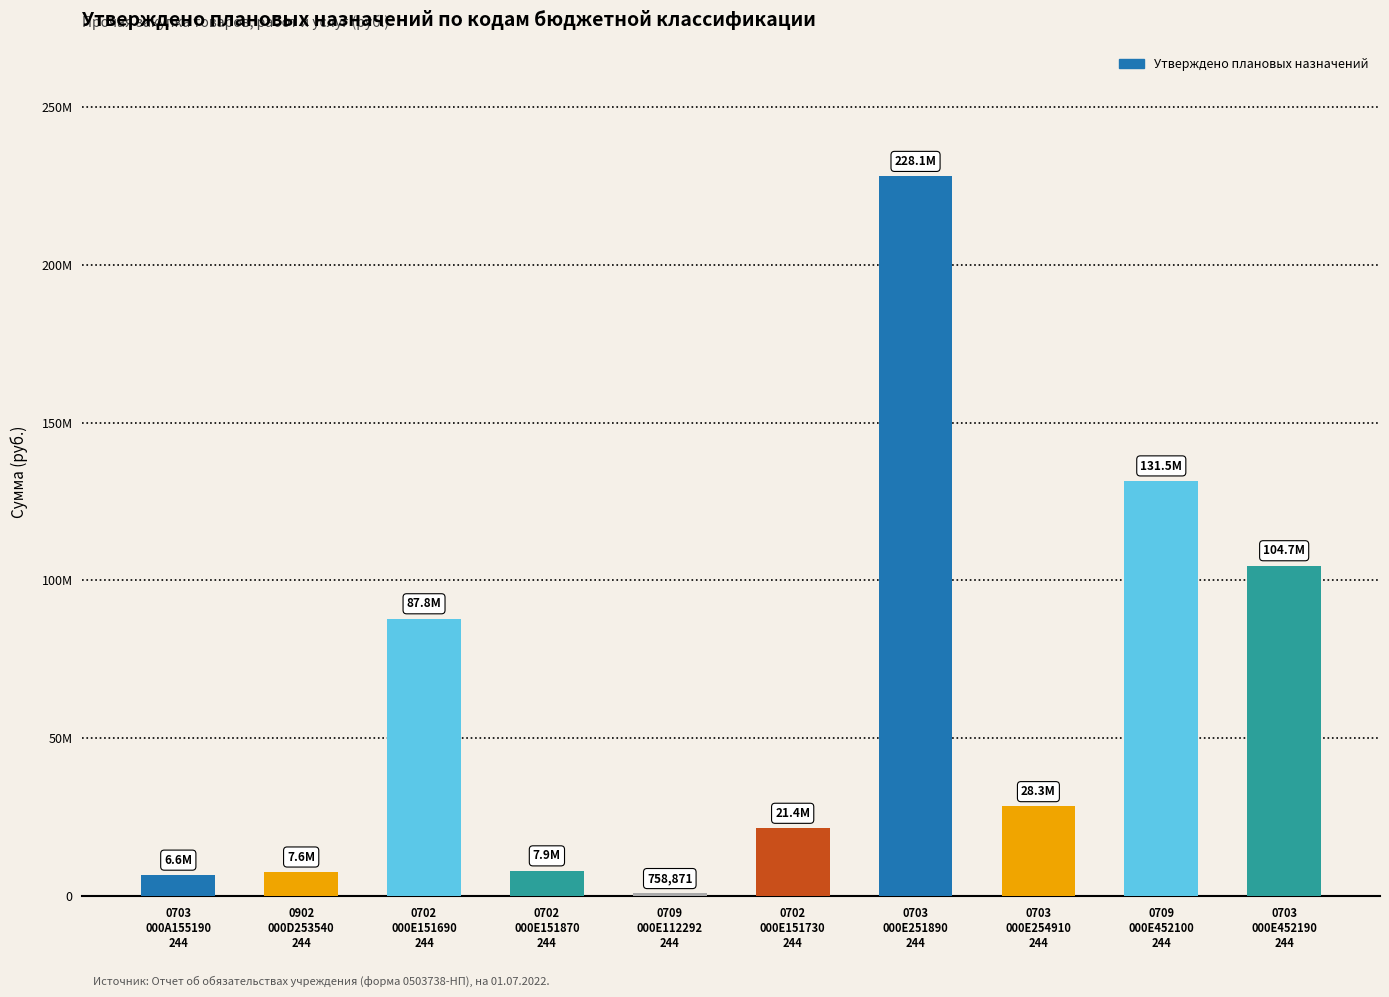

Rank the categories by value from highest to lowest.

0703
000E251890
244, 0709
000E452100
244, 0703
000E452190
244, 0702
000E151690
244, 0703
000E254910
244, 0702
000E151730
244, 0702
000E151870
244, 0902
000D253540
244, 0703
000A155190
244, 0709
000E112292
244